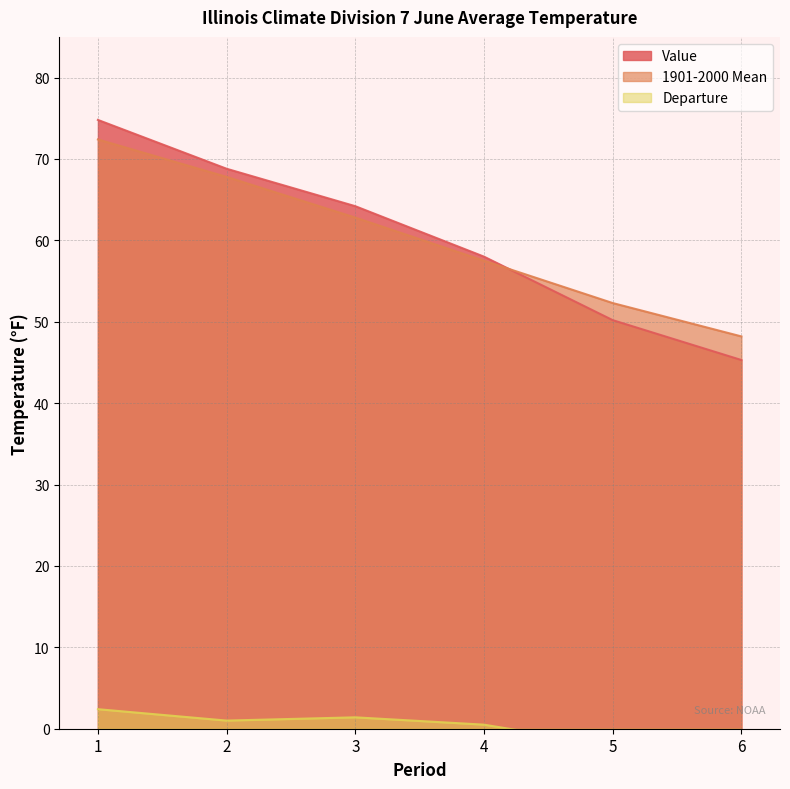

What is the greatest value displayed?

74.8